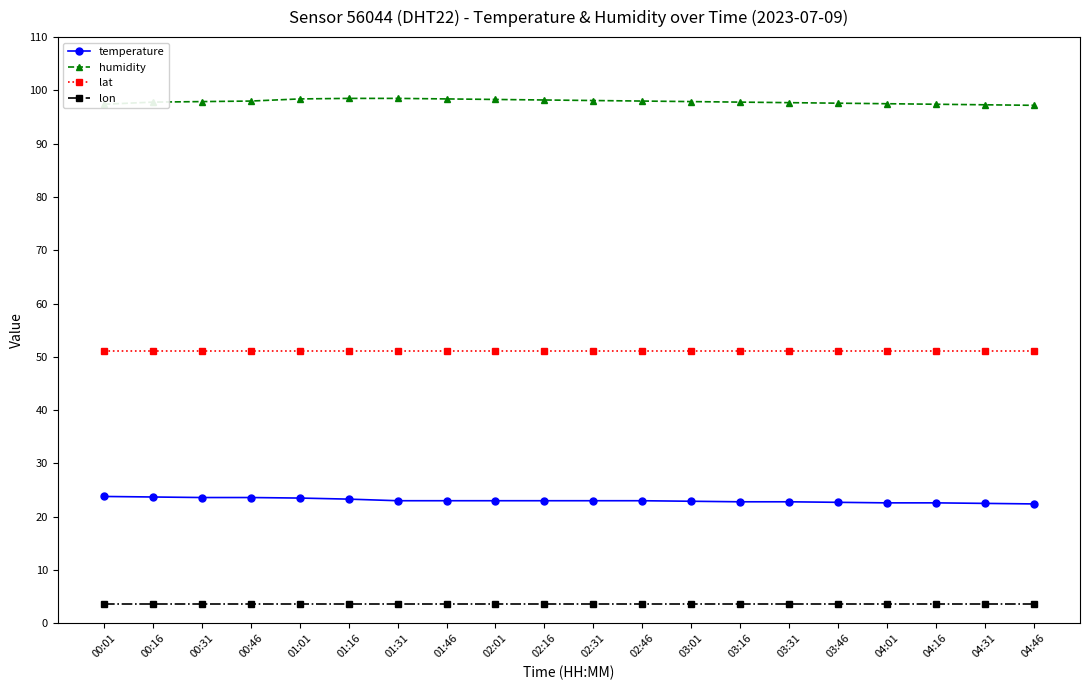

What is the average value of the lat series?

51.0